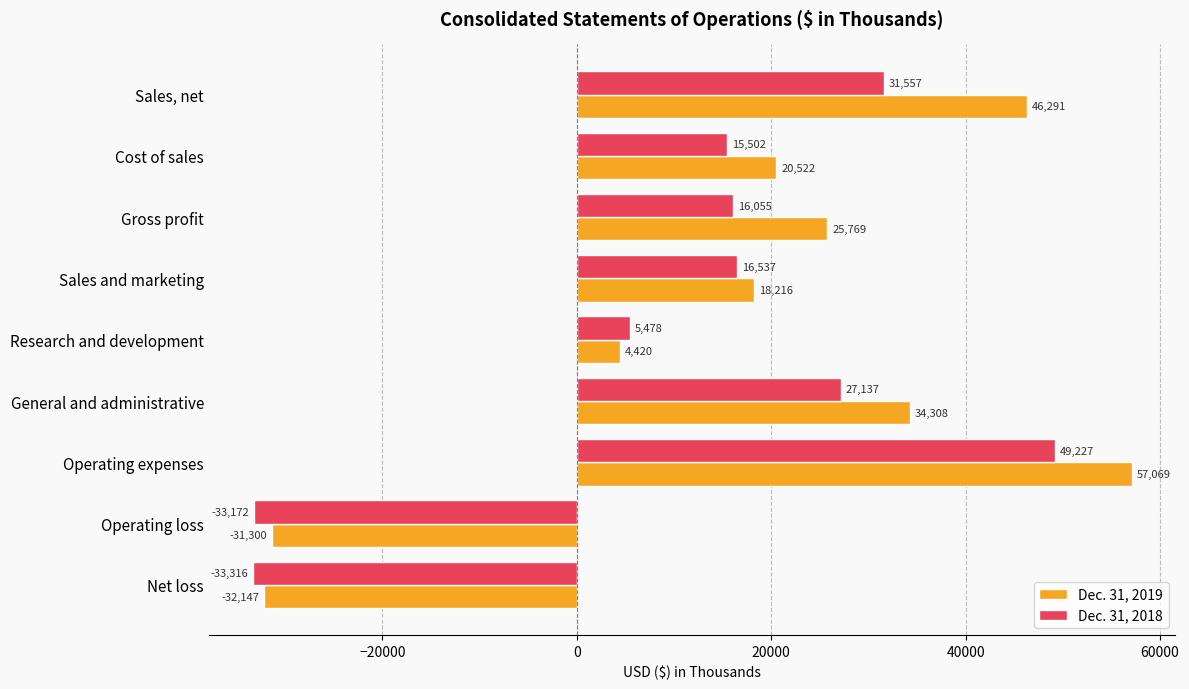

What is the sum of all Dec. 31, 2019 values?

143148